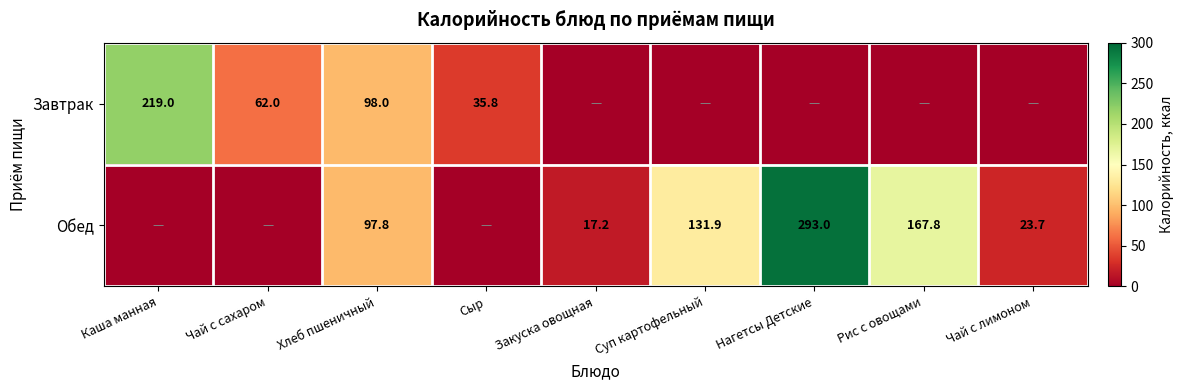

Is it true that Завтрак equals 62.0 at Чай с сахаром?

True